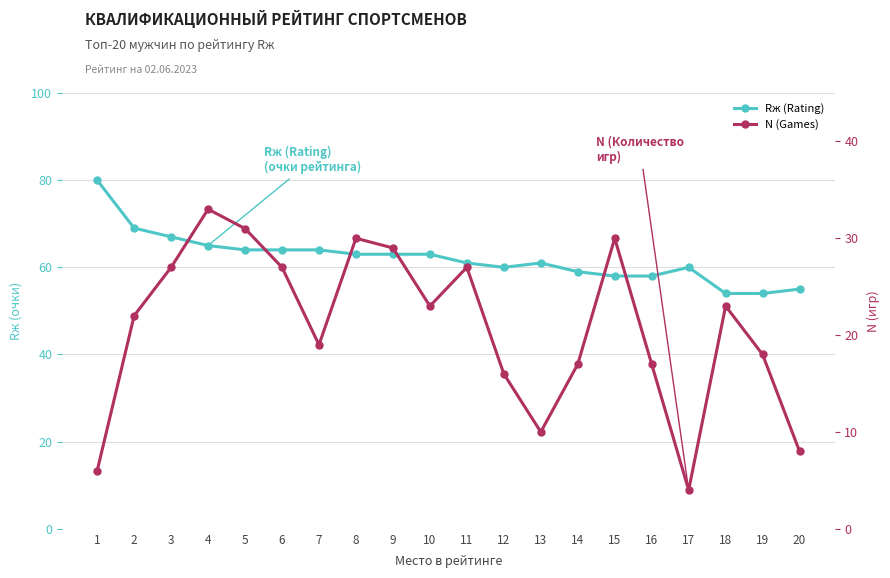

At which label is N (Games) closest to 18?

19